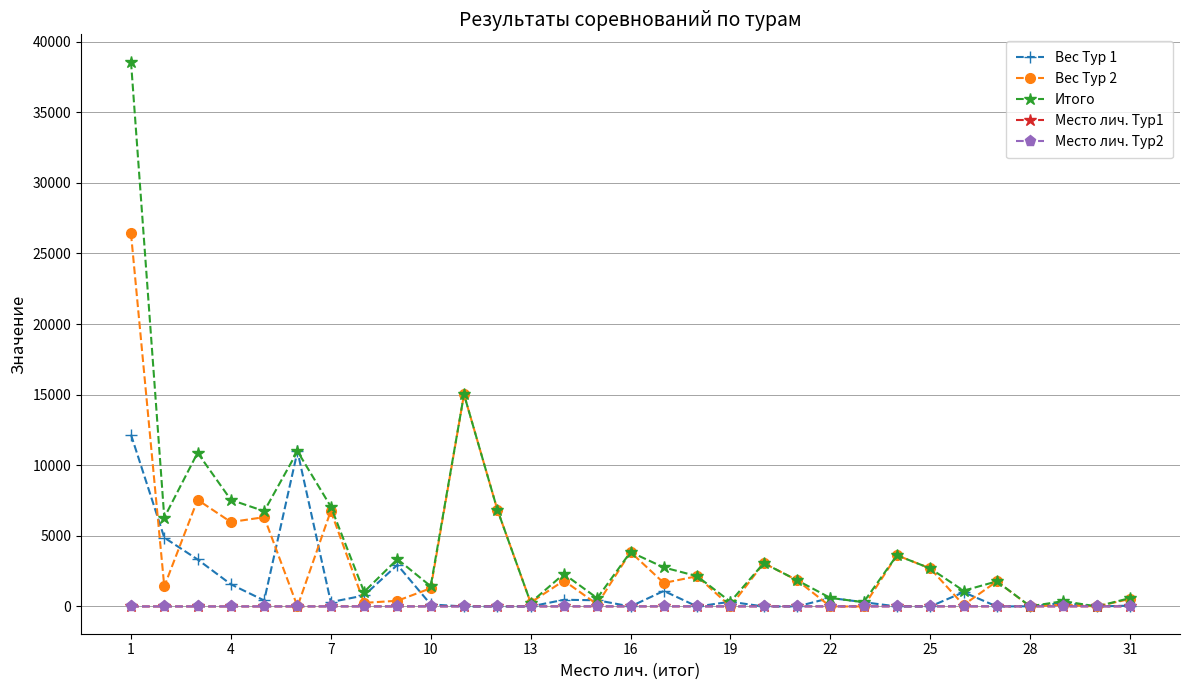

Which series has the largest range (max minus min)?

Итого